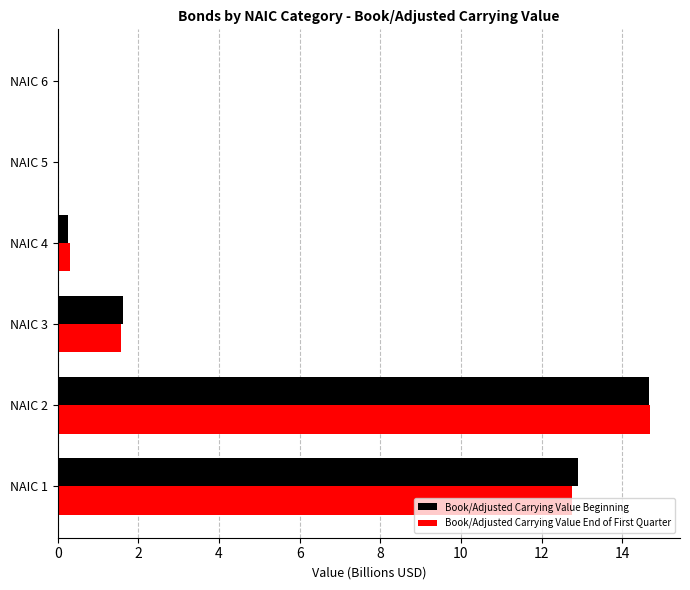

Which series changed the most between NAIC 3 and NAIC 4?

Book/Adjusted Carrying Value Beginning